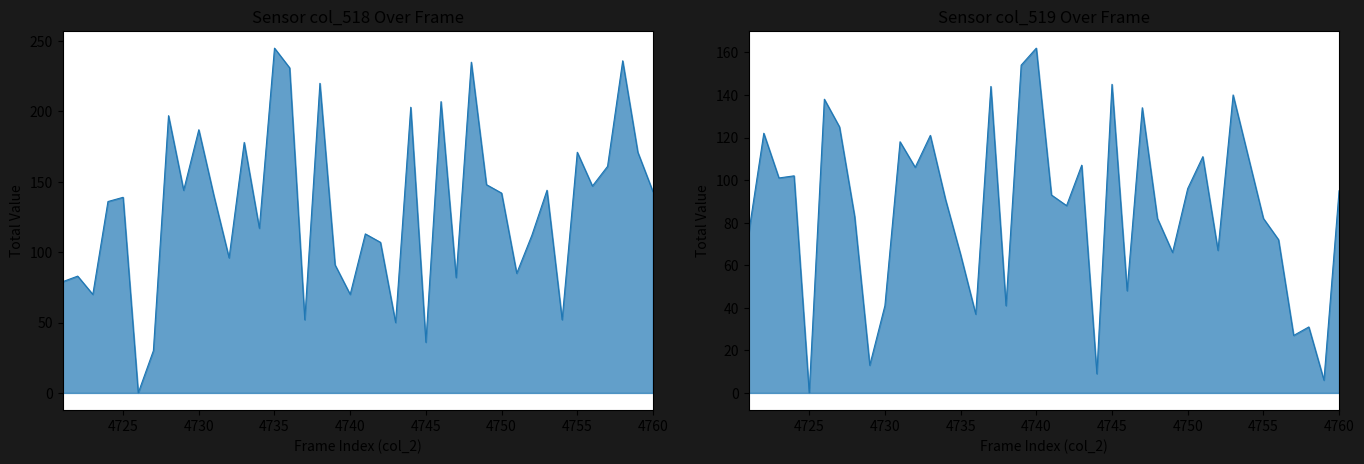

What is the difference between the maximum and minimum values in the col_519_line series?

162